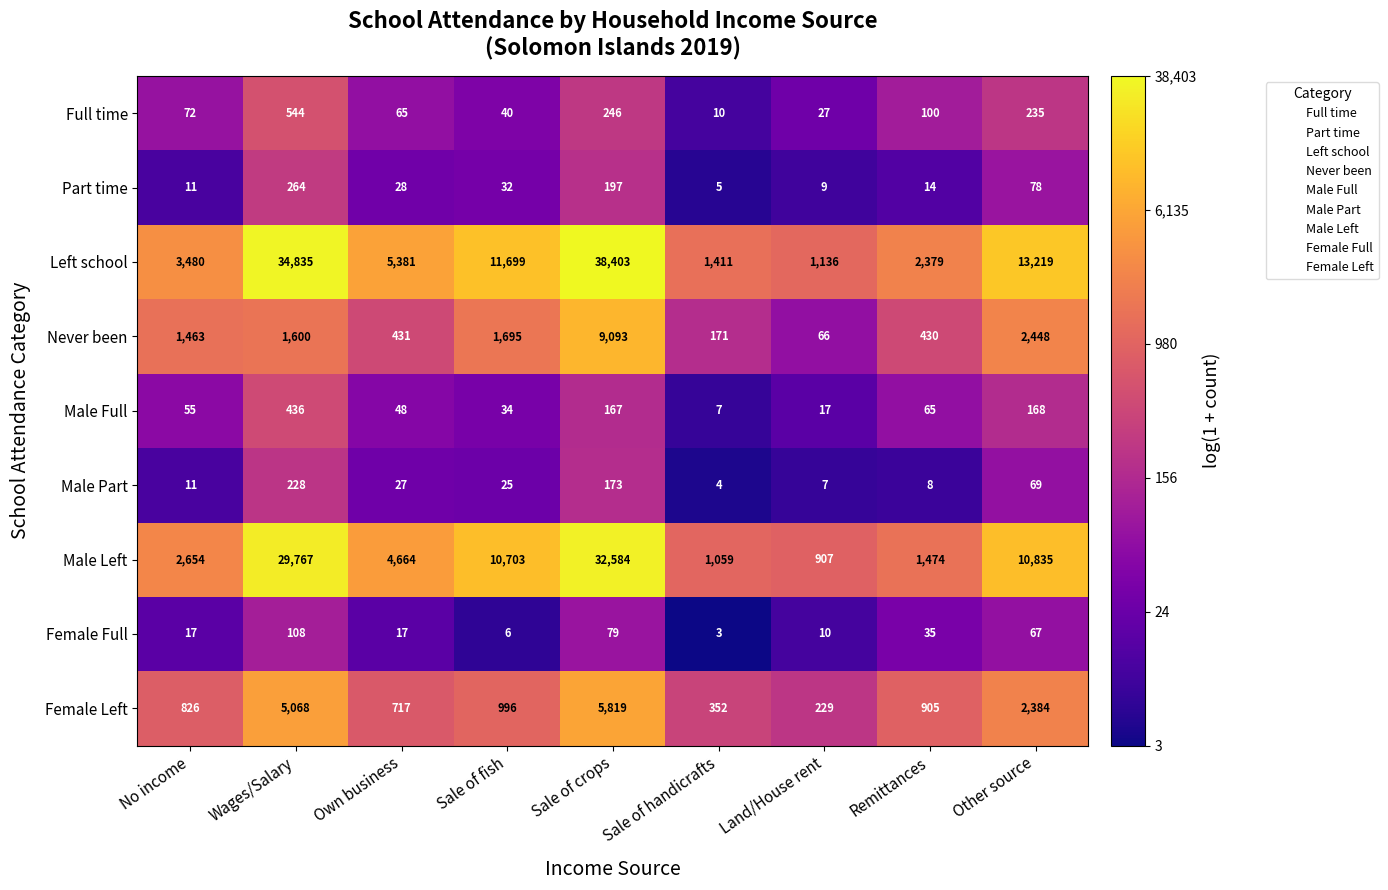

Which series changed the most between Sale of handicrafts and Remittances?

Left school